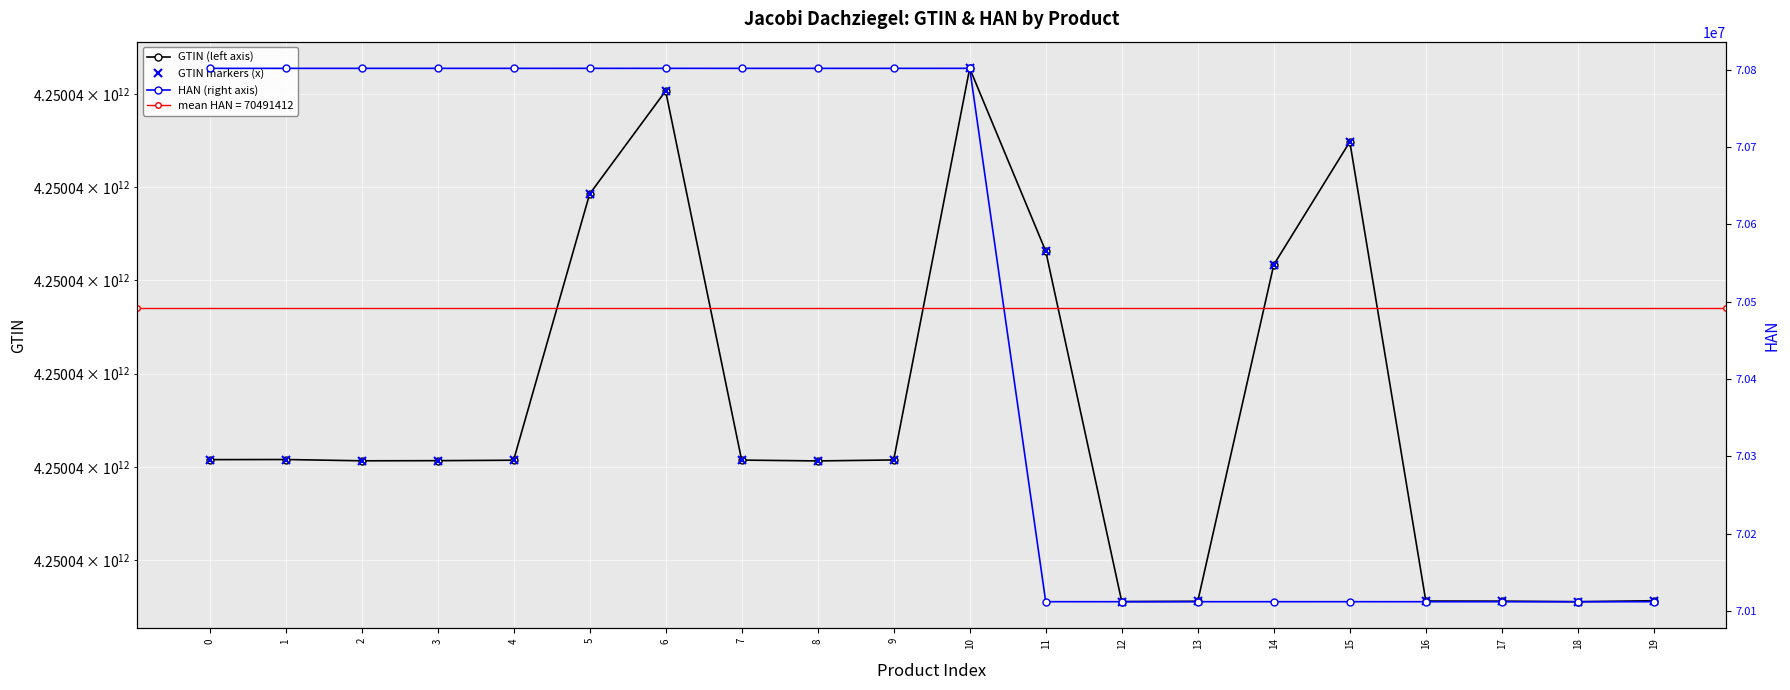

At which category is the sum across all series the highest?

10